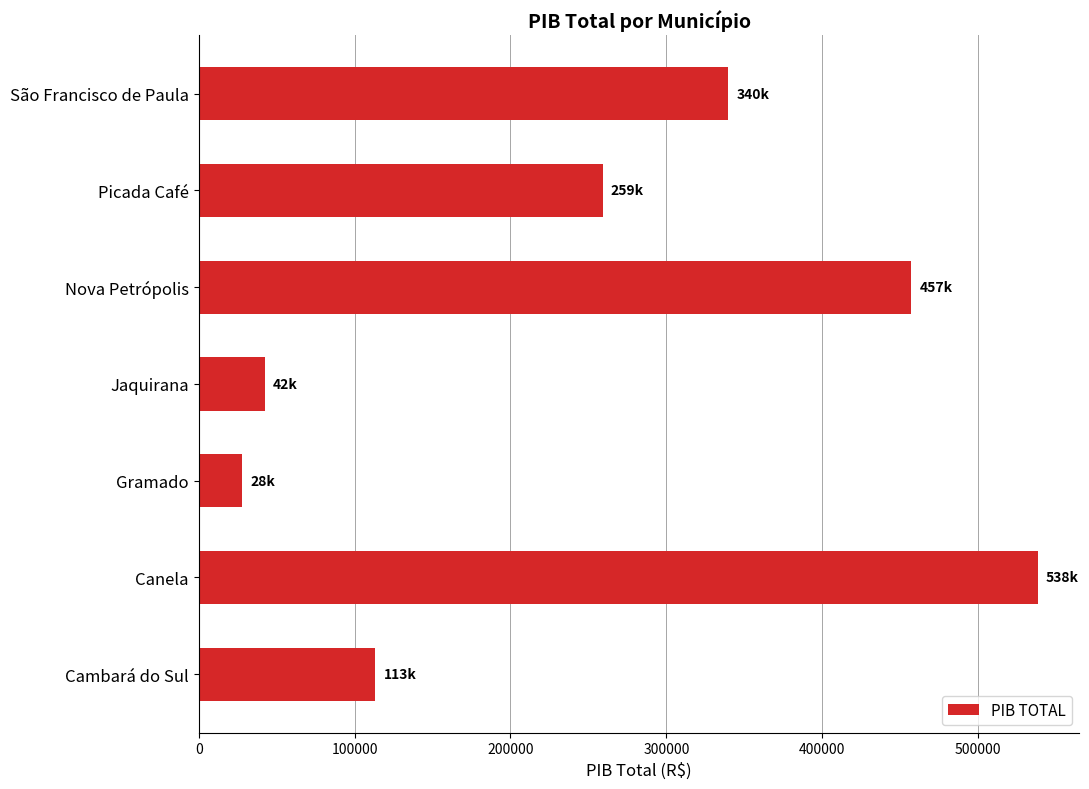

What is the maximum value shown in the chart?

538096.4